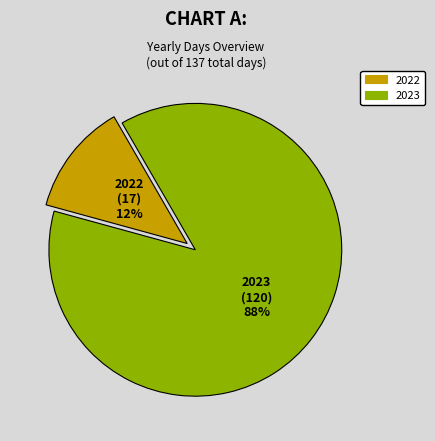

Which slice is the largest?

2023